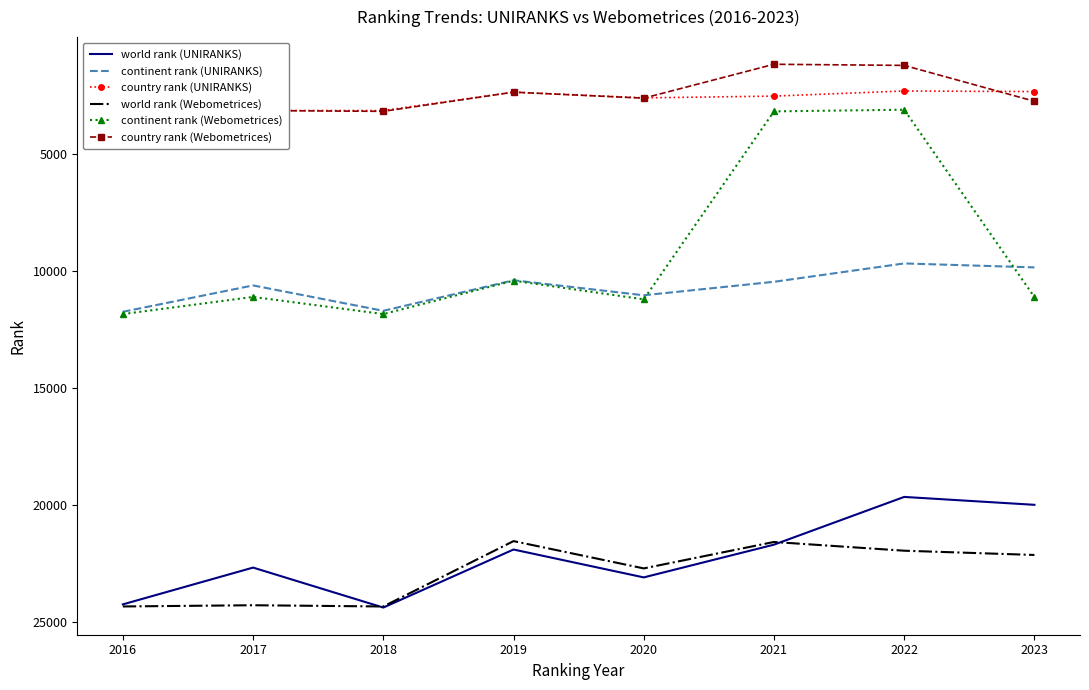

The value of world rank (UNIRANKS) at 2018 is 36453. True or false?

False